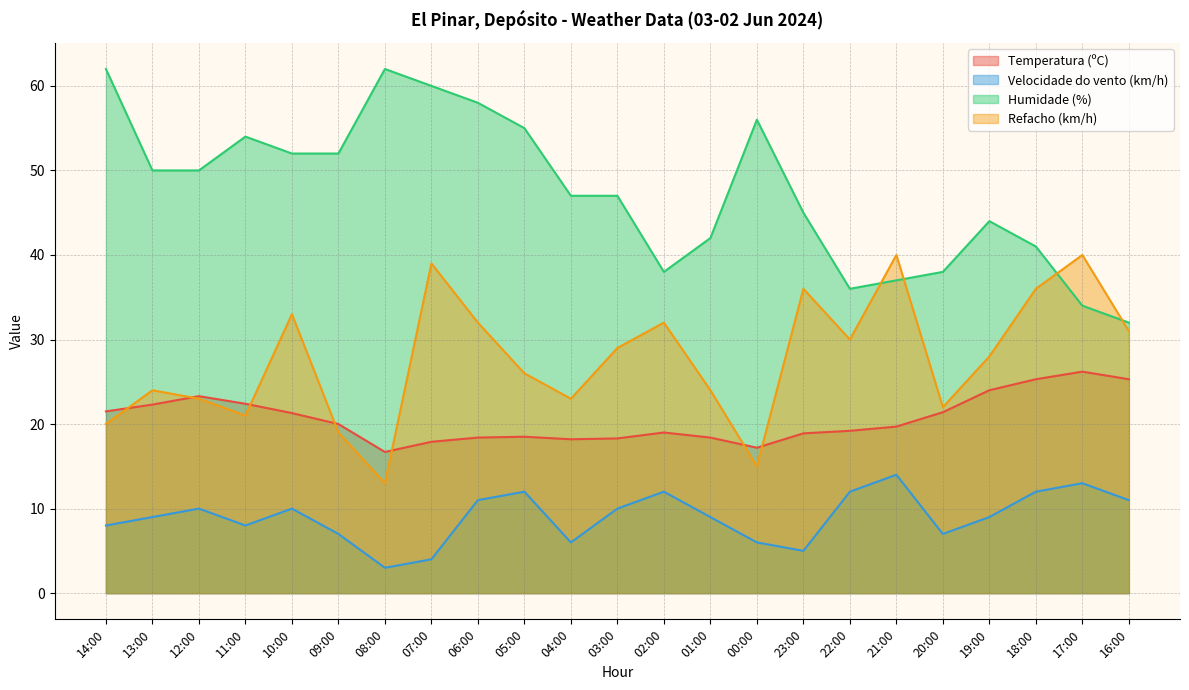

Does the chart display data point markers on the line(s)?

No